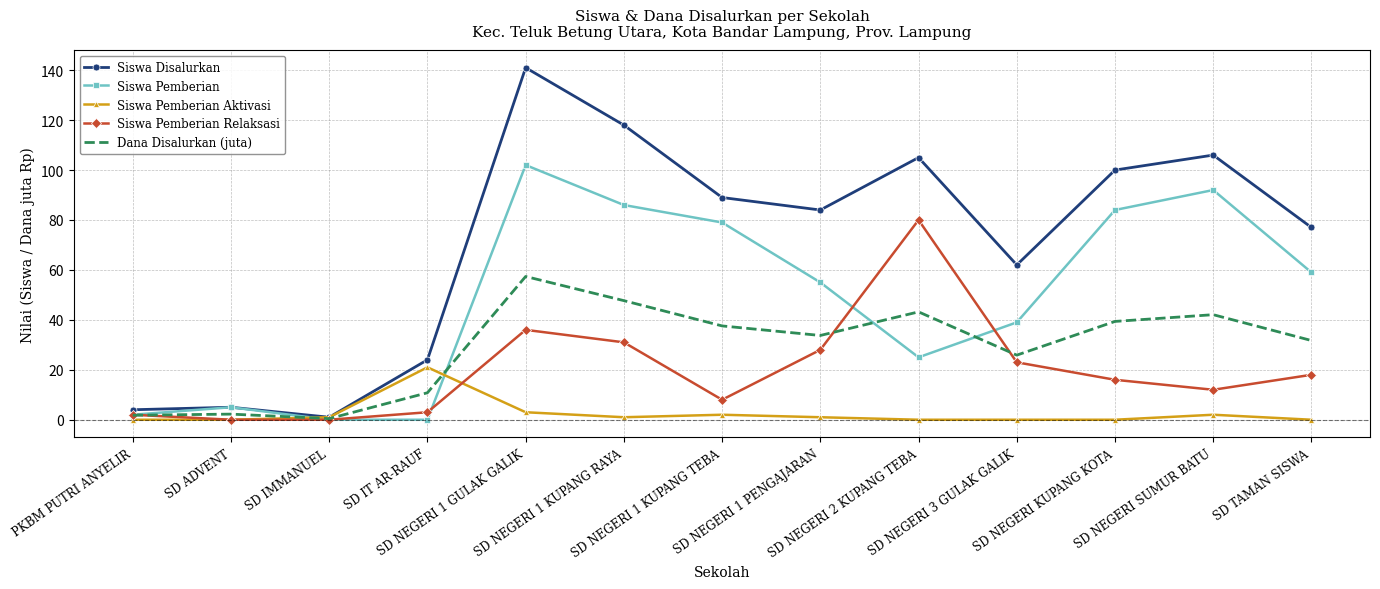

True or false: Siswa Pemberian has more than 1 interior local peaks.

True